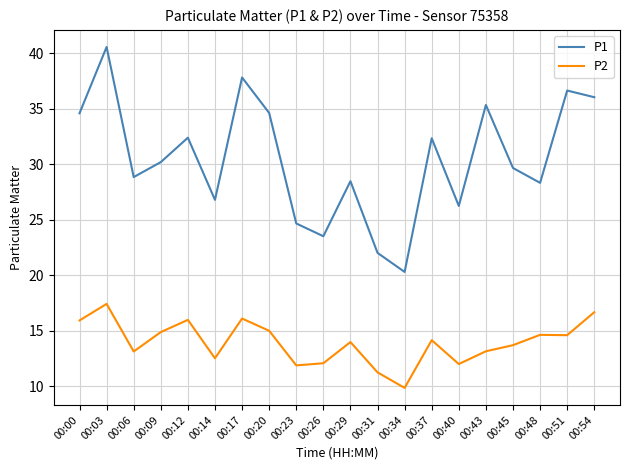

True or false: P2 has a value of 3.6 at 00:40.

False